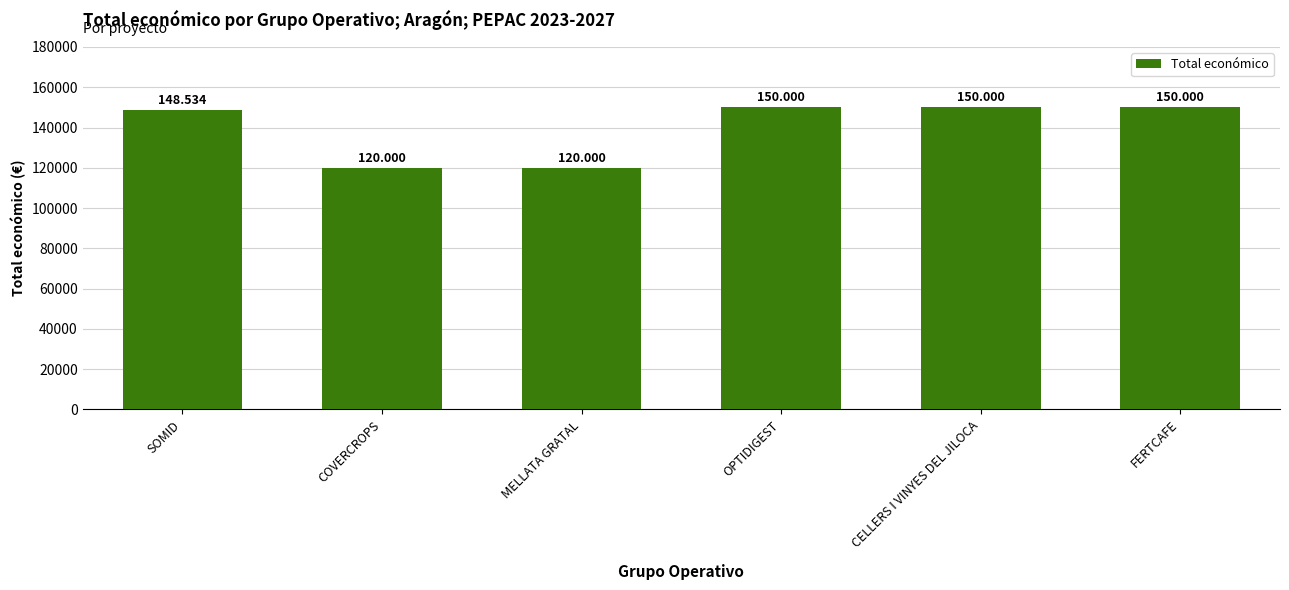

At which category does the chart reach its peak across all series?

OPTIDIGEST